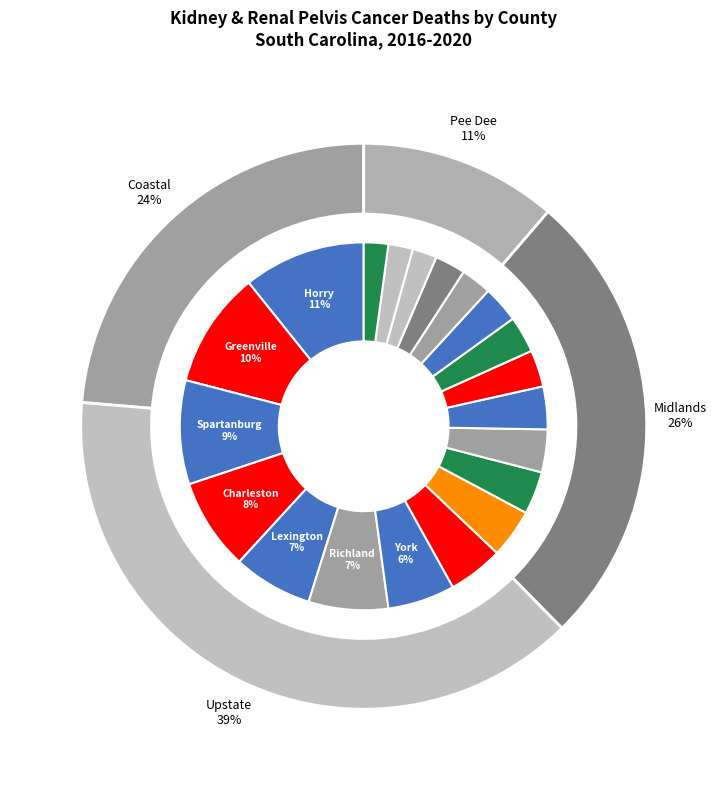

What percentage is the York County slice, to the nearest percent?

6%